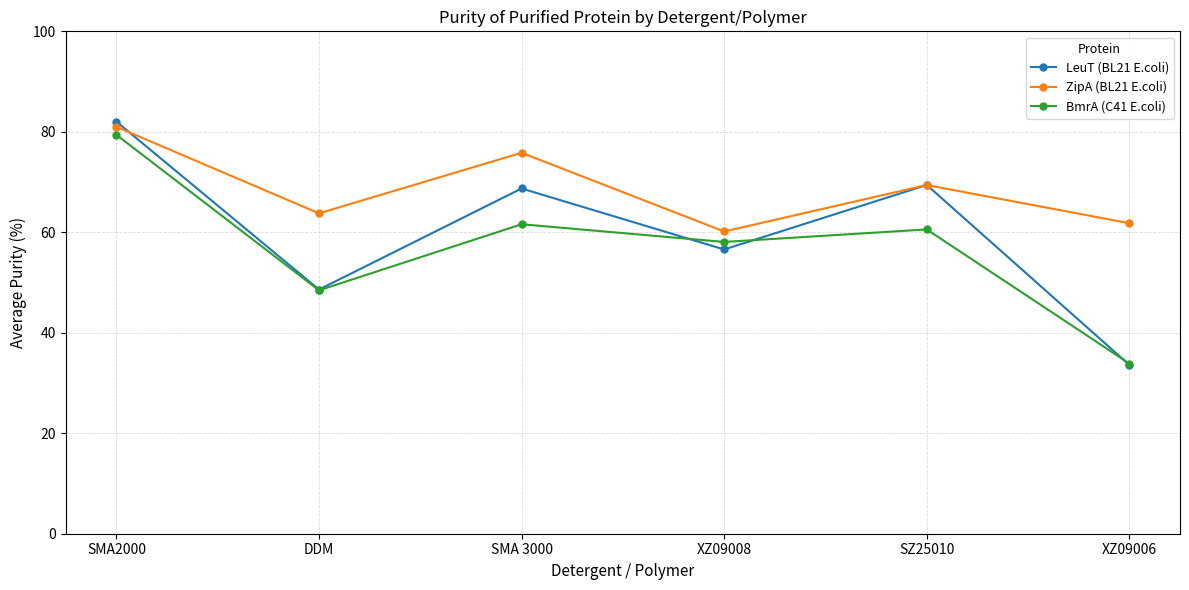

Where do ZipA (BL21 E.coli) and LeuT (BL21 E.coli) first cross each other?

SMA2000 and DDM